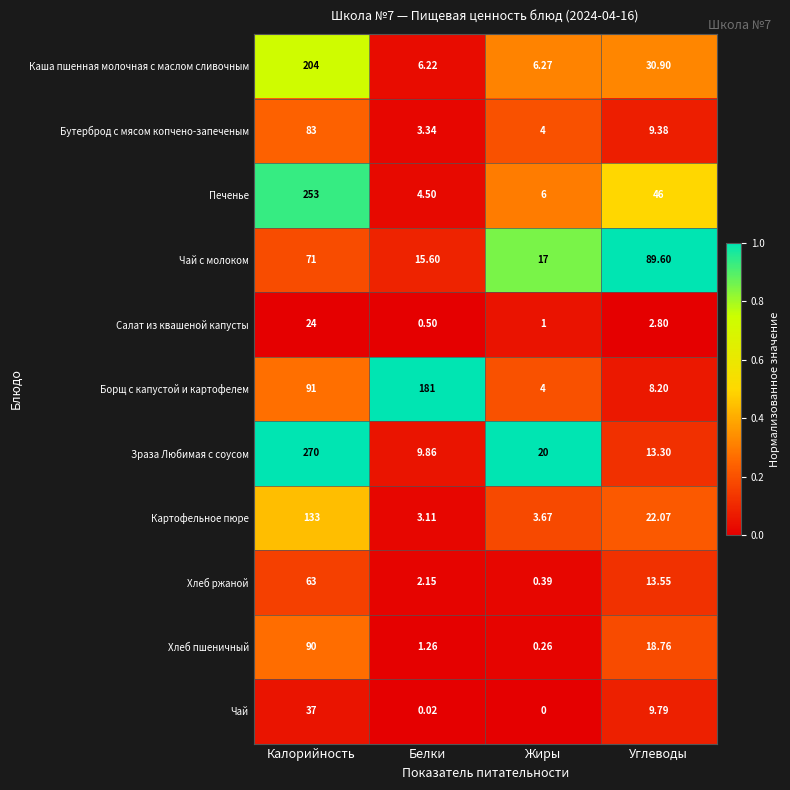

Which label corresponds to the largest value in the chart?

Калорийность